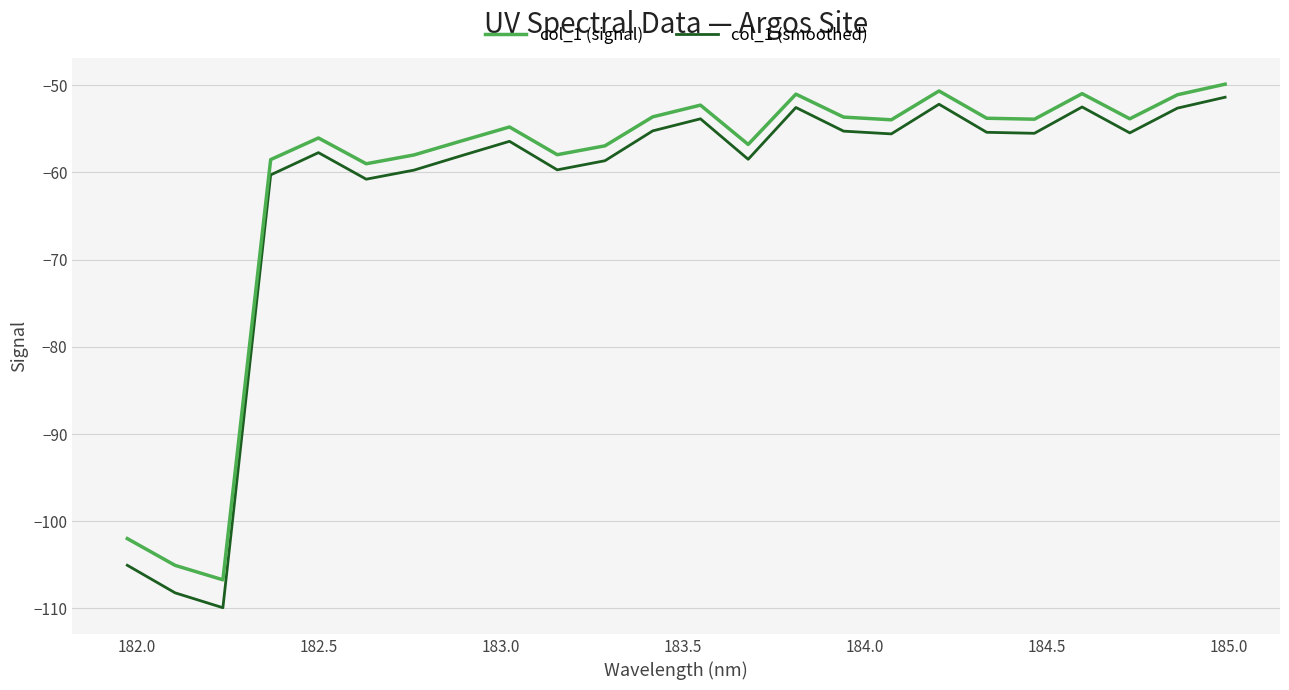

What is the difference between the maximum and minimum values in the col_1 (smoothed) series?

58.5